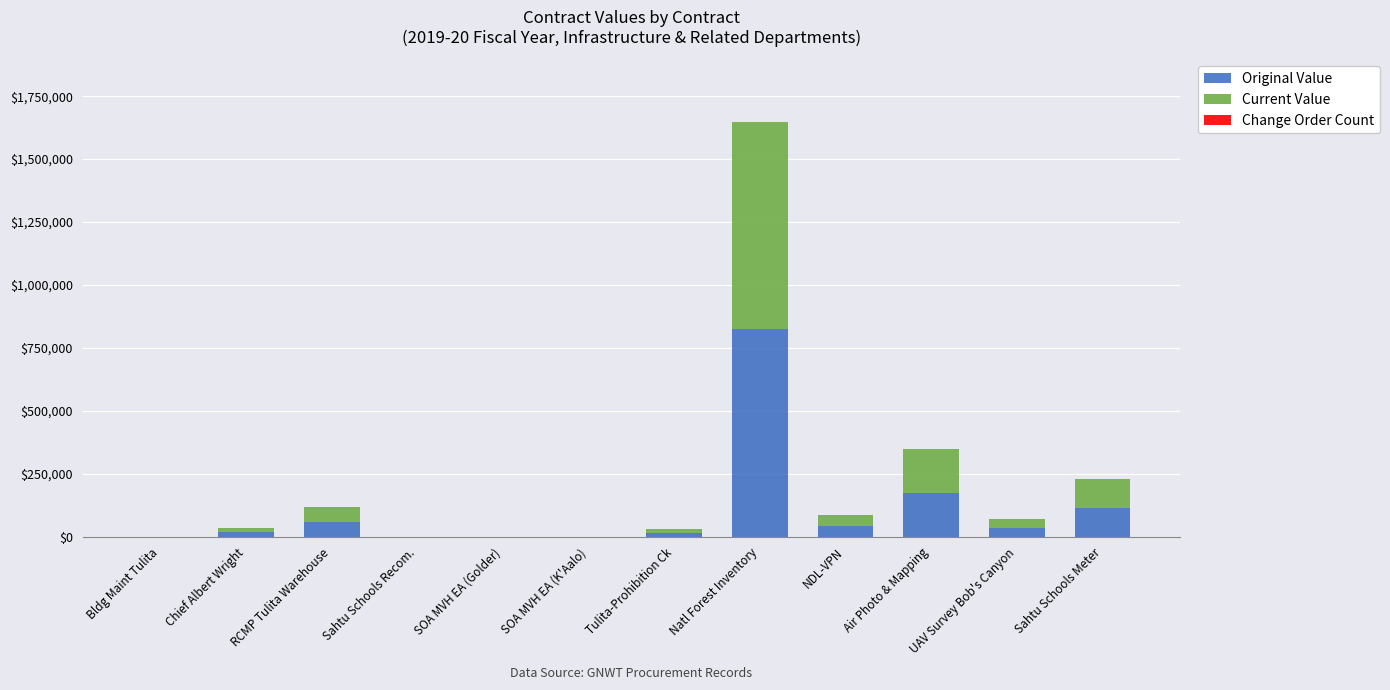

Where is Original Value nearest to the value 412065?

Air Photo & Mapping